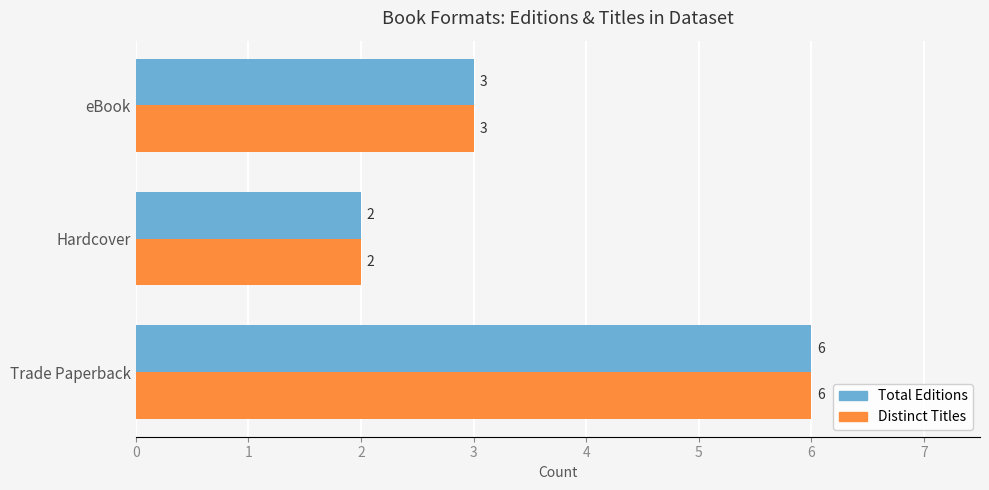

Is it true that Total Editions equals 6 at Trade Paperback?

True